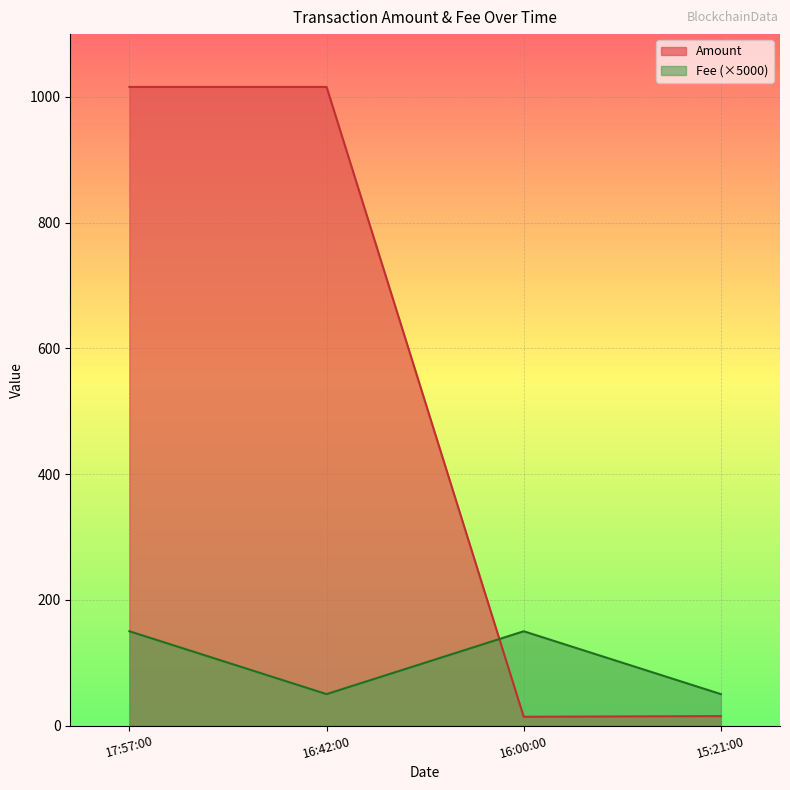

What is the difference between the highest and lowest values at 15:21:00?

35.0